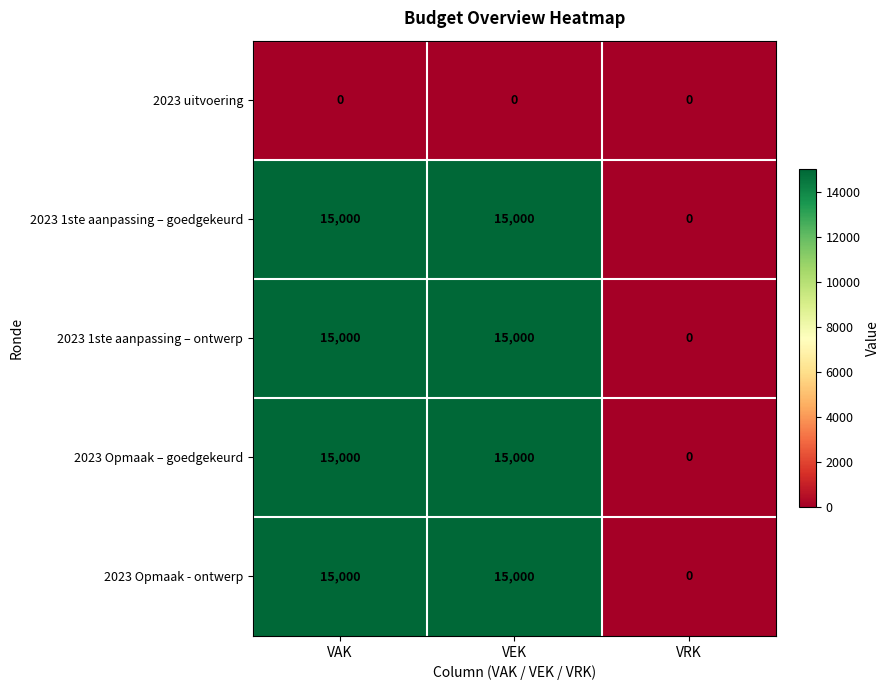

What is the sum of the 2023 1ste aanpassing – ontwerp values at VEK and VRK?

15000